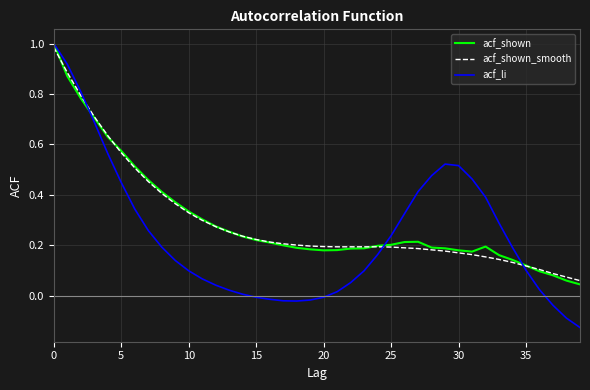

Which series has the widest spread of values?

acf_li